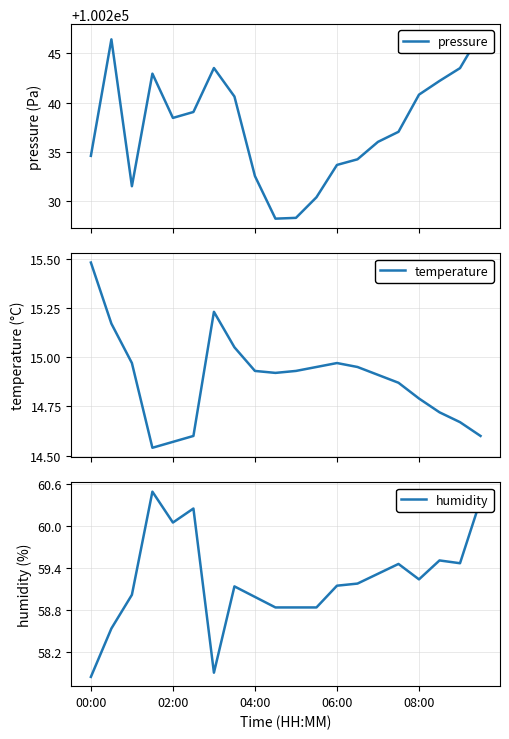

How many data points in pressure are above 100238?

10